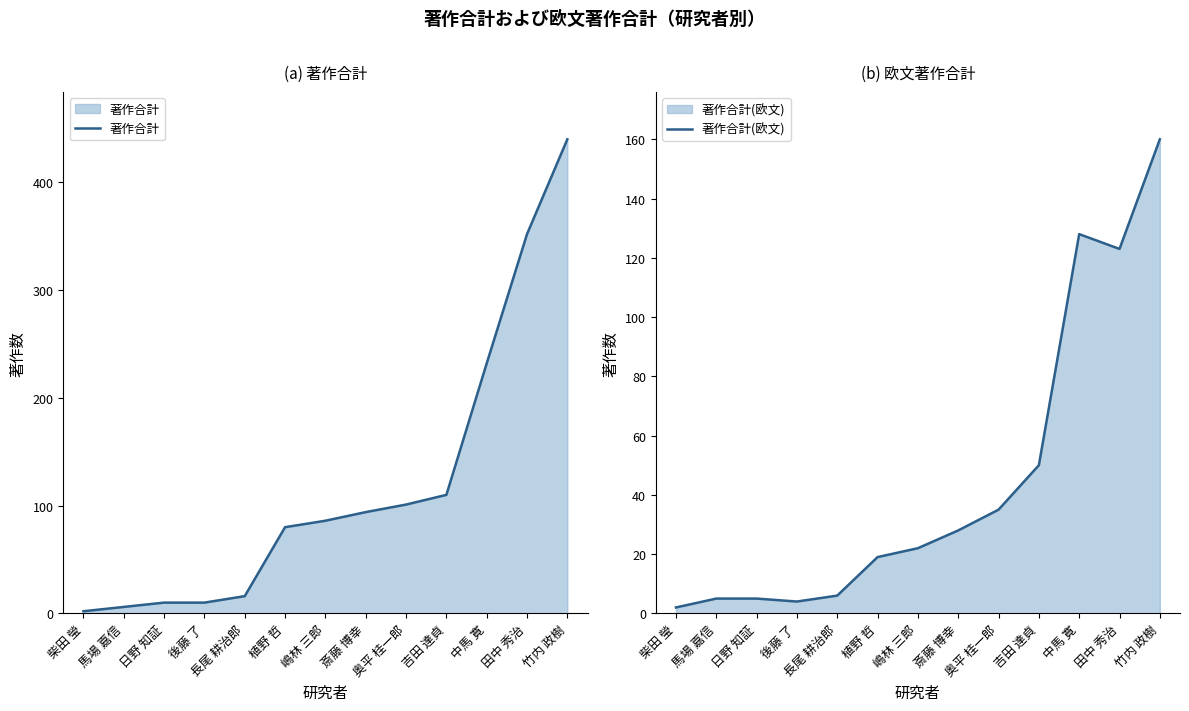

True or false: 著作合計 has a value of 232 at 中馬 寛.

True